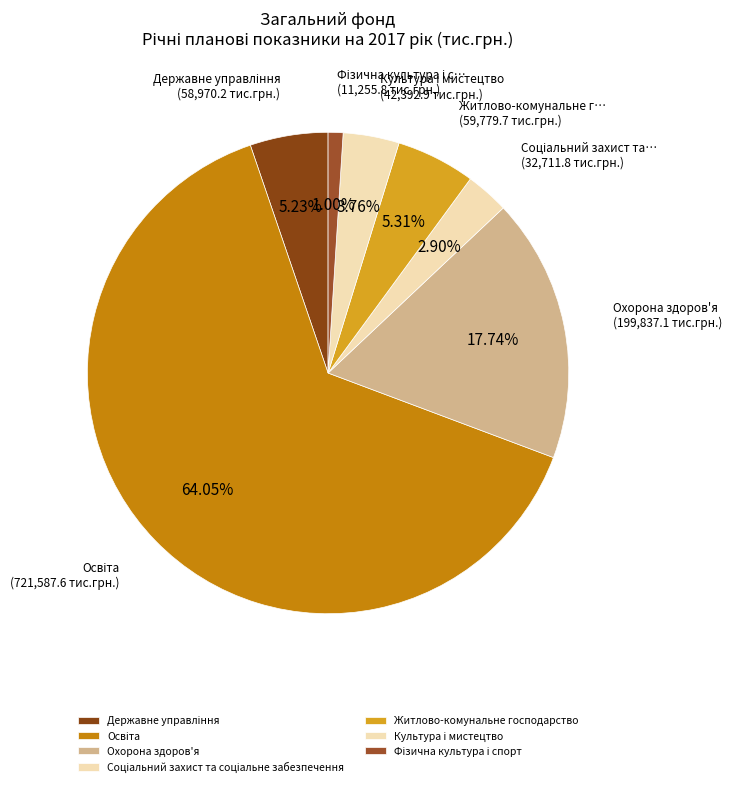

Is it true that Державне управління is 1% of the pie?

False